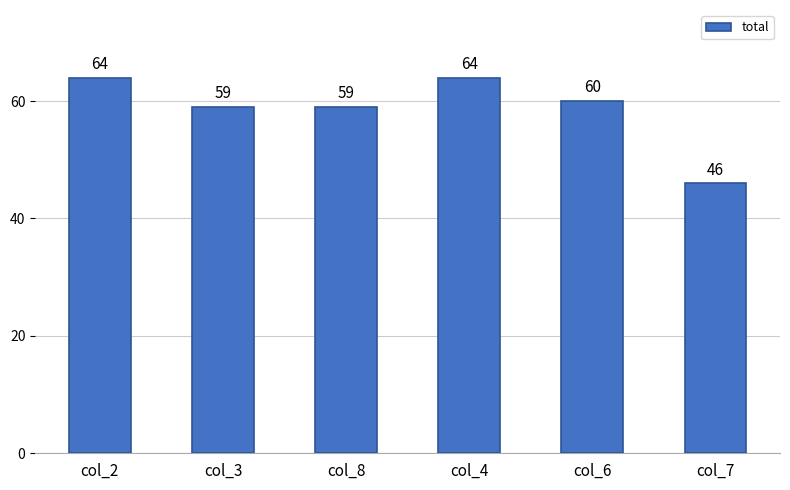

At which label does the data first exceed 60?

col_2